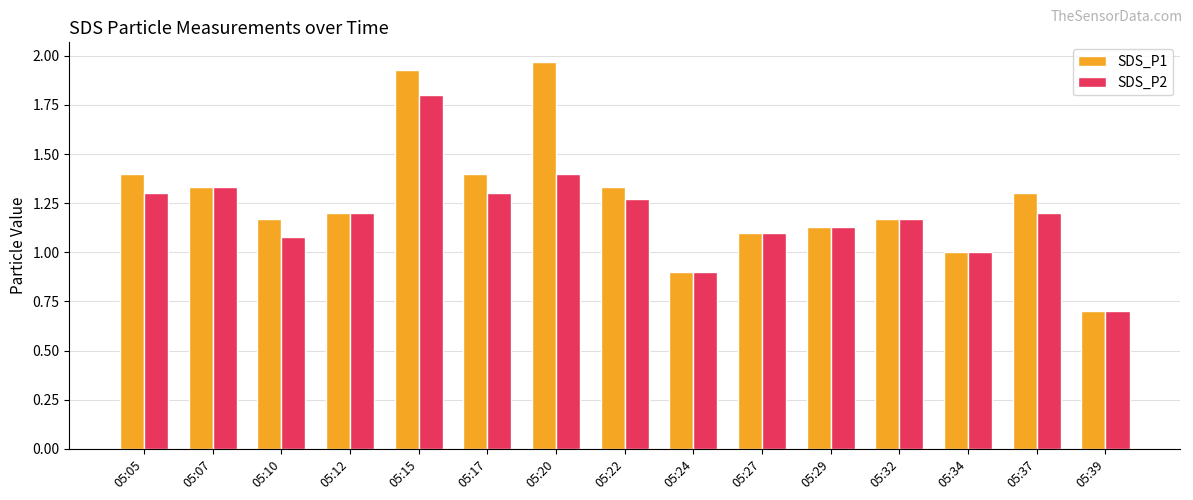

Rank the series by their average value, from highest to lowest.

SDS_P1, SDS_P2